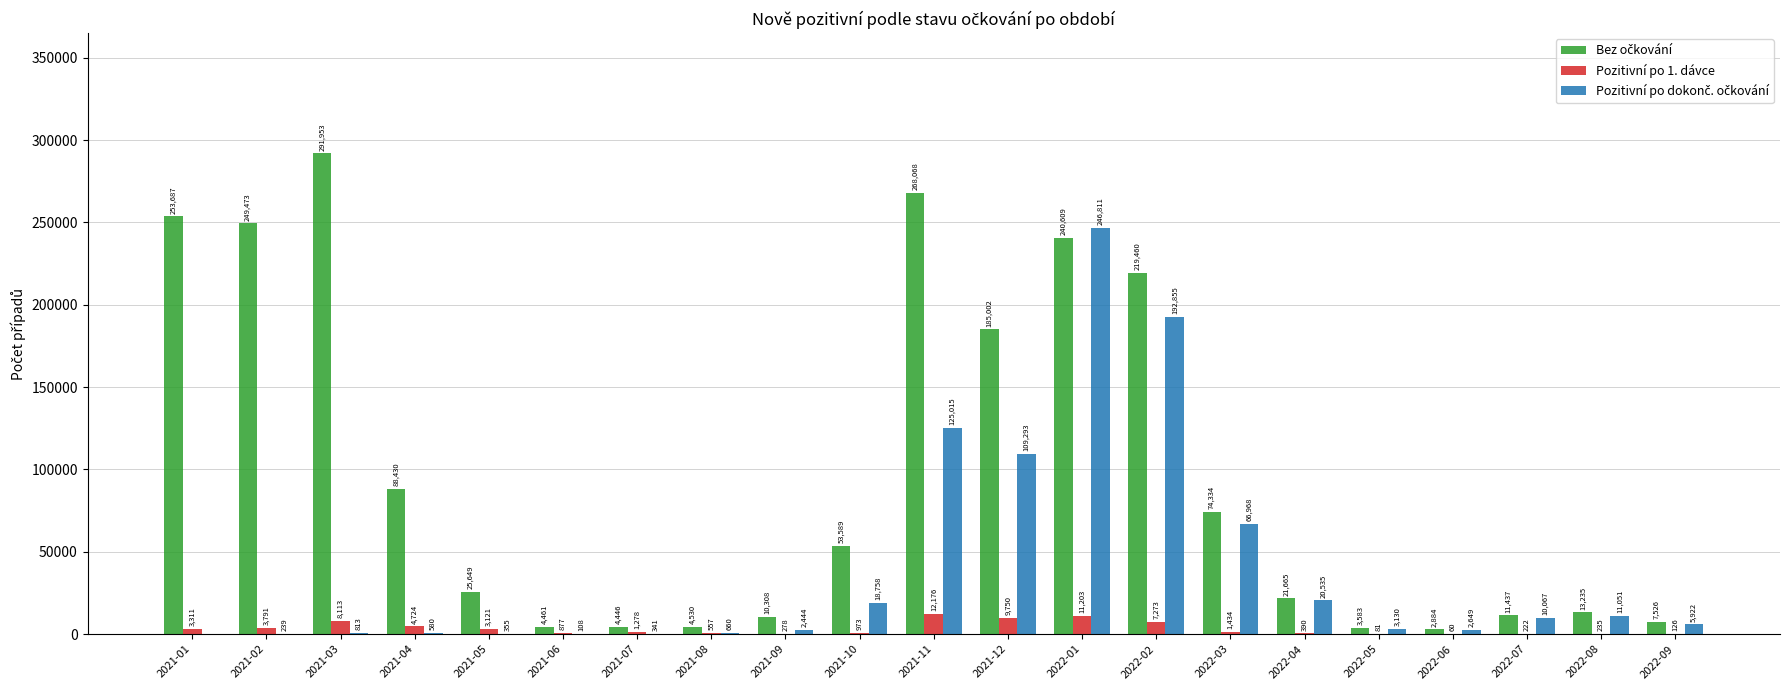

What is the sum of all Pozitivní po 1. dávce values?

69973